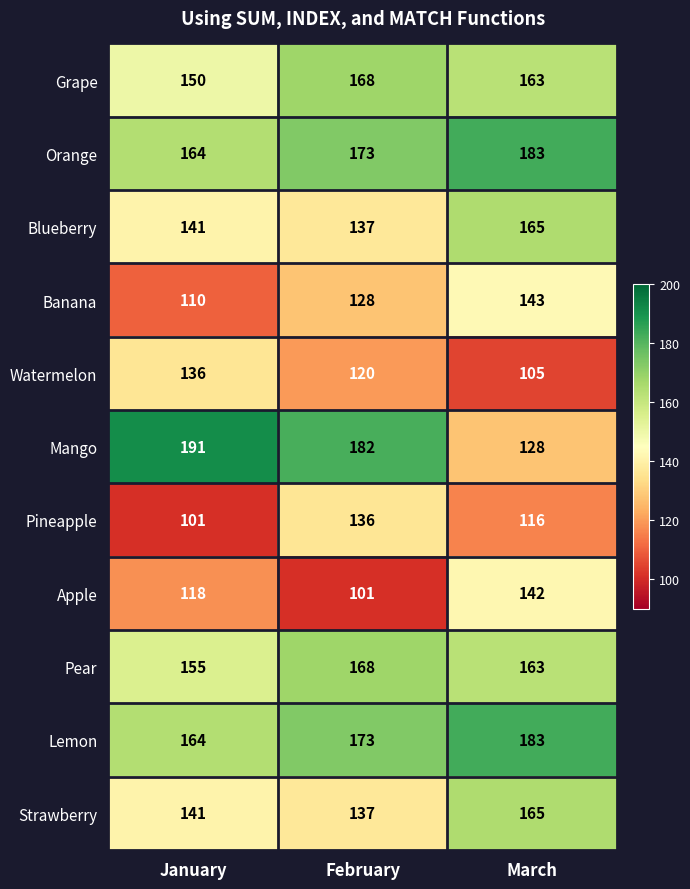

How many distinct data groups are displayed?

11